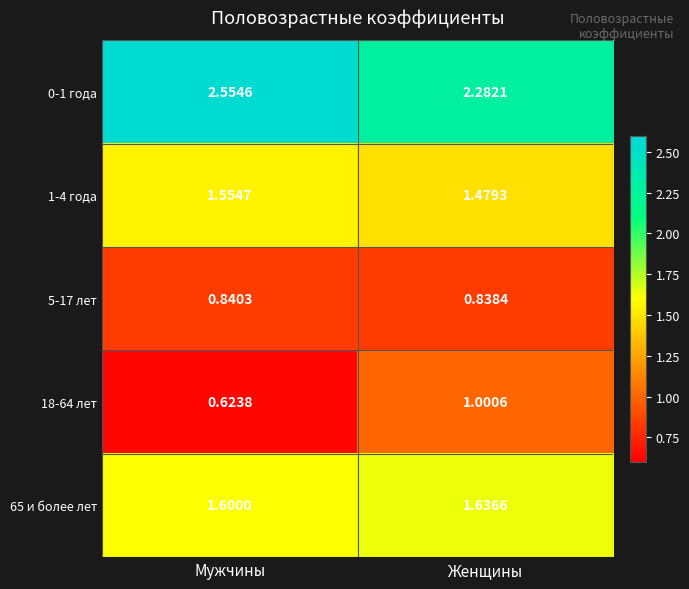

At which label is 65 и более лет closest to 1?

Мужчины